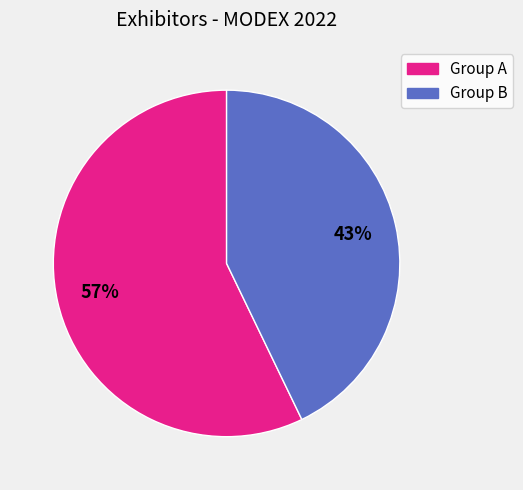

Does any single category account for the majority?

Yes